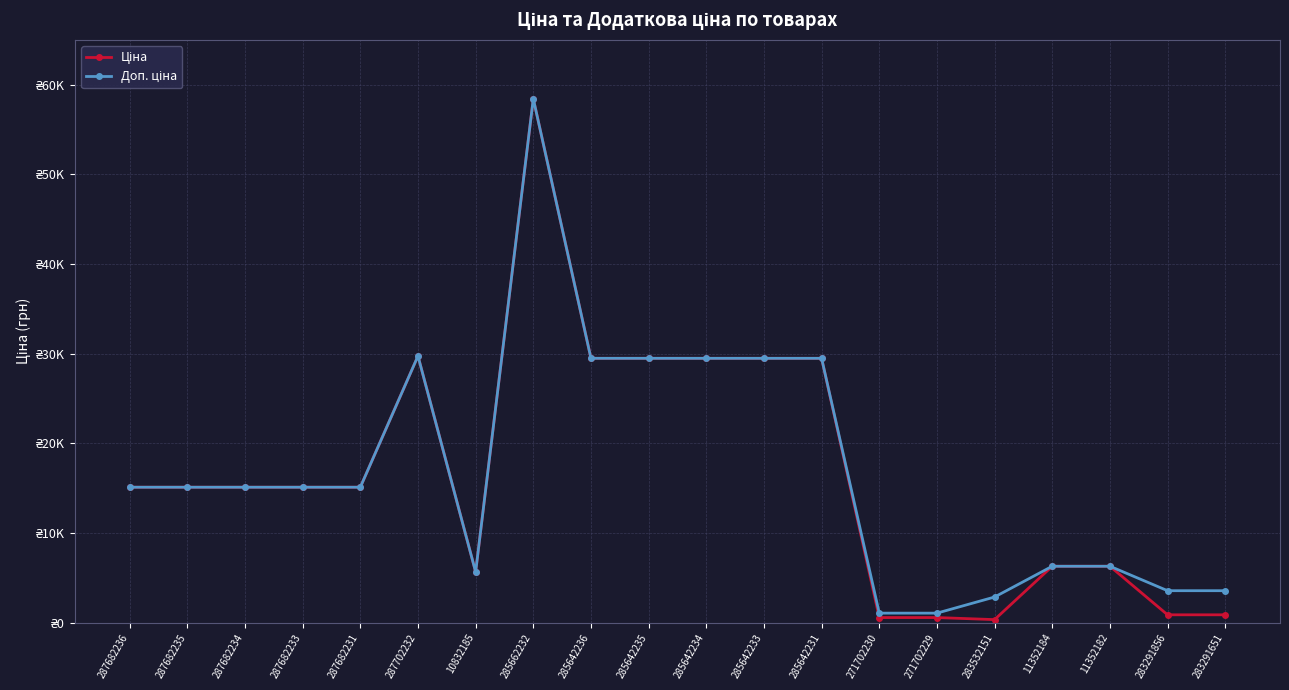

Reading right to left, extract all data points from this chart.

Ціна: 895.9	895.9	6308.8	6308.8	359.9	589.9	589.9	29491.5	29491.5	29491.5	29491.5	29491.5	58426.5	5673.8	29747.2	15120.0	15120.0	15120.0	15120.0	15120.0
Доп. ціна: 3583.6	3583.6	6308.8	6308.8	2878.8	1081.7	1081.7	29491.5	29491.5	29491.5	29491.5	29491.5	58426.5	5673.8	29747.2	15120.0	15120.0	15120.0	15120.0	15120.0